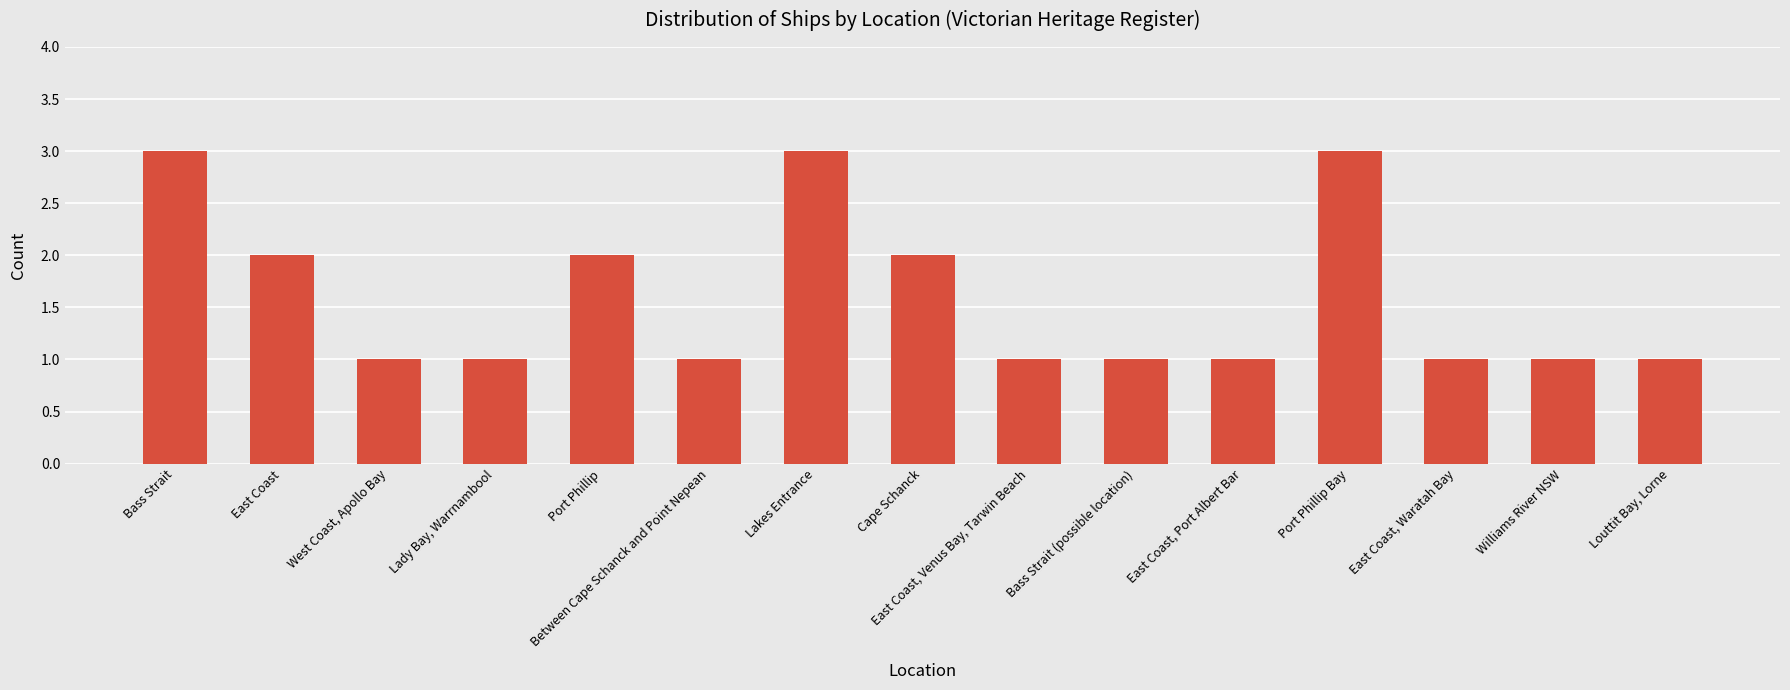

What is the label of the 1st bar from the left?

Bass Strait